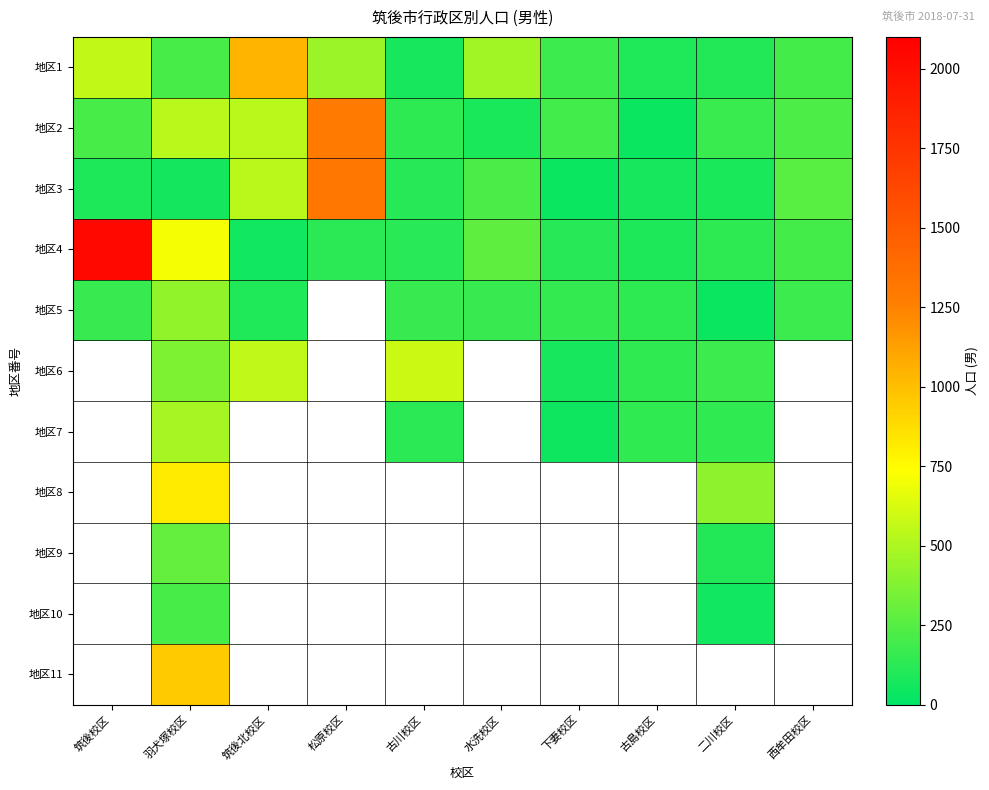

Is it true that 地区5 equals 96.0 at 筑後北校区?

True